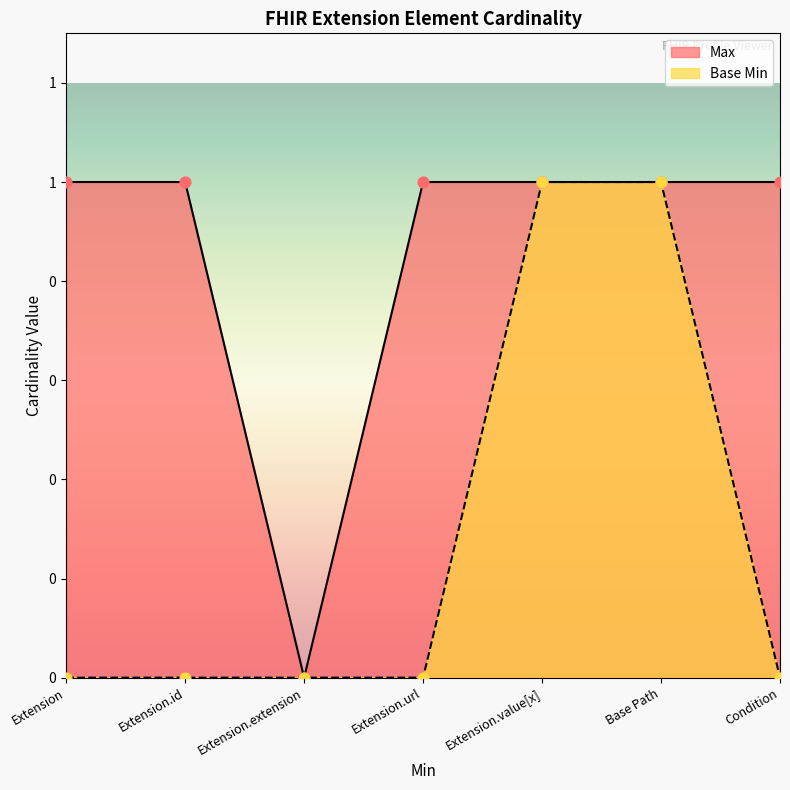

Which series has the widest spread of Y values?

Max